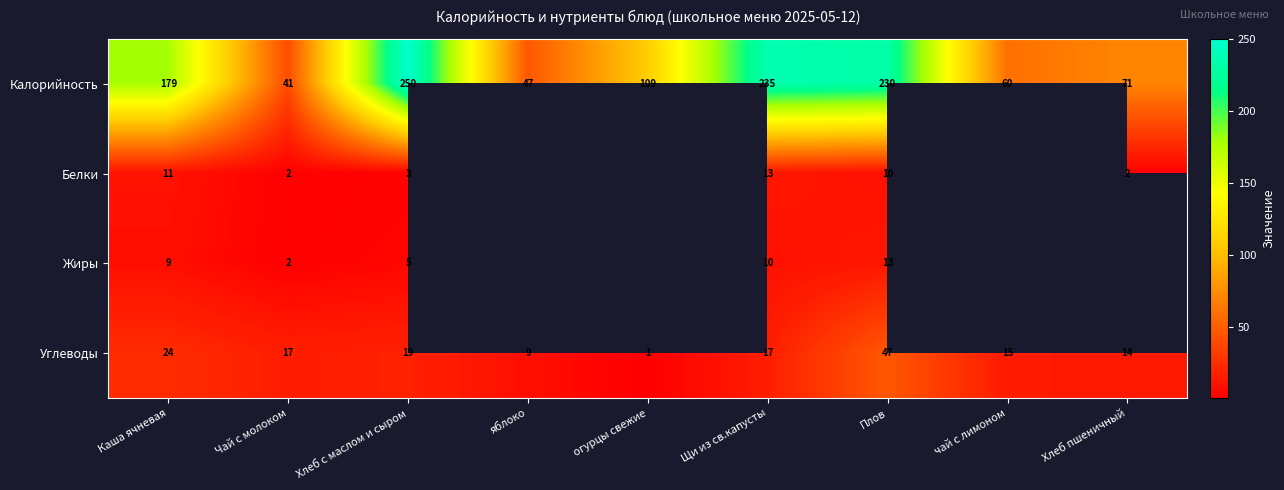

Is it true that Белки equals 4 at Хлеб пшеничный?

False